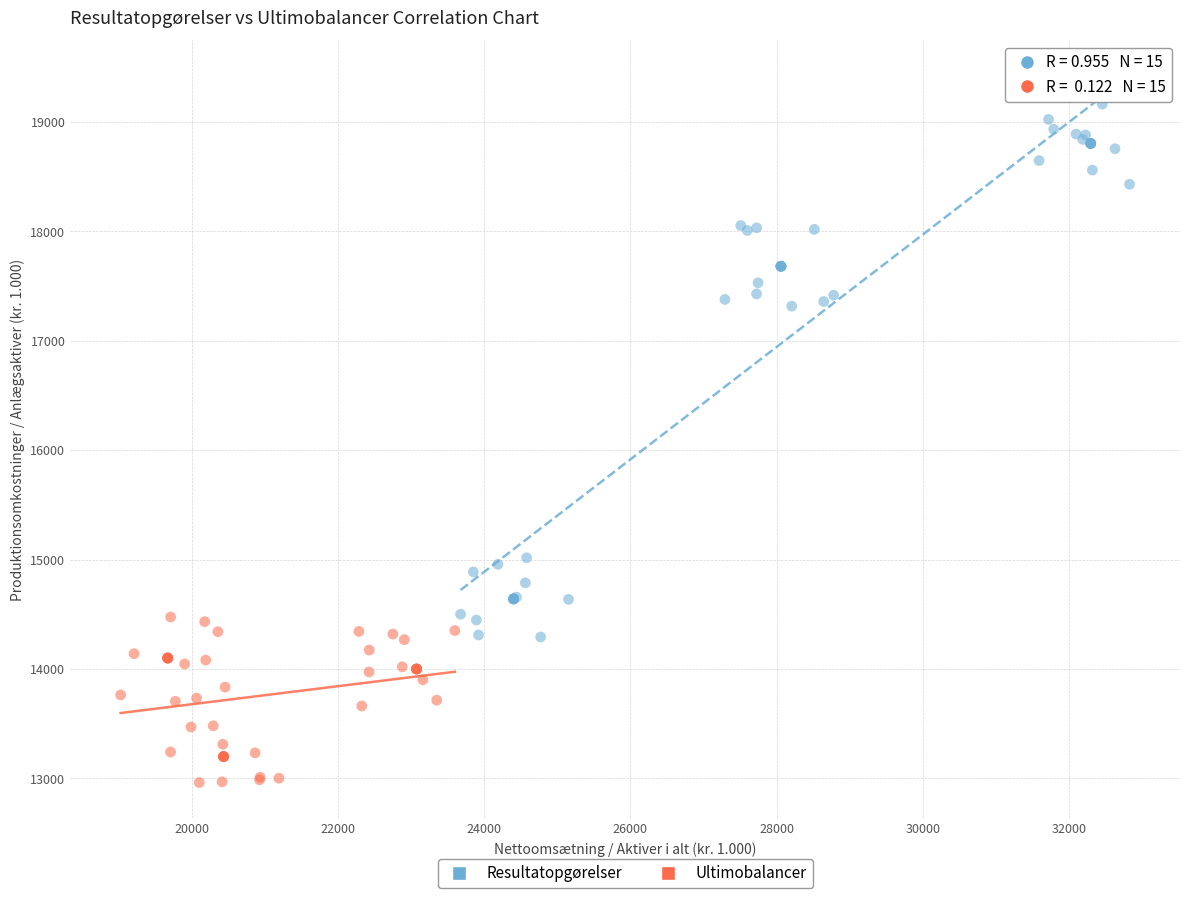

Which series has the widest spread of Y values?

Resultatopgørelser